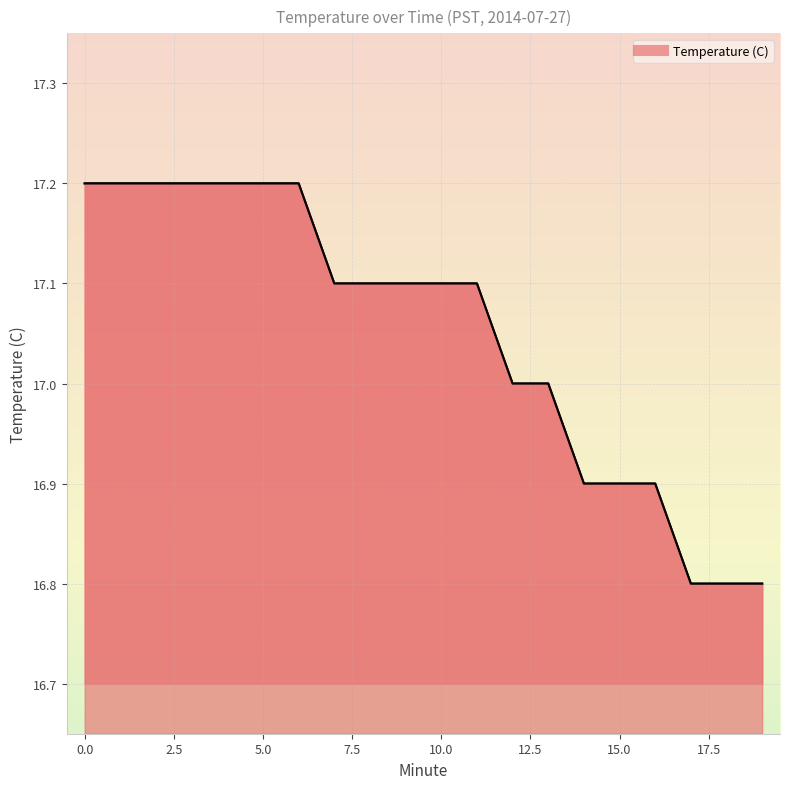

What is the minimum value shown in the chart?

16.8